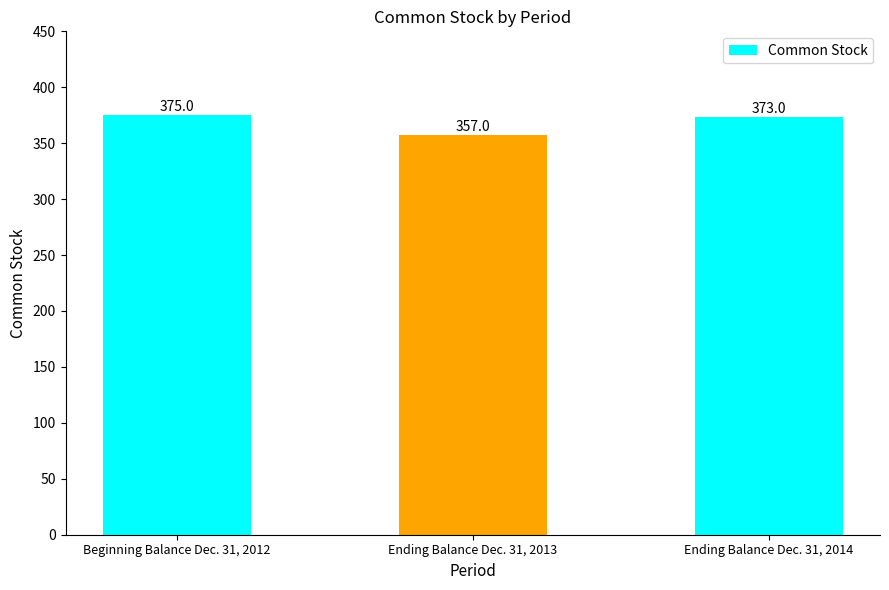

Reading right to left, transcribe all the data shown in this chart.

Ending Balance Dec. 31, 2014=373	Ending Balance Dec. 31, 2013=357	Beginning Balance Dec. 31, 2012=375